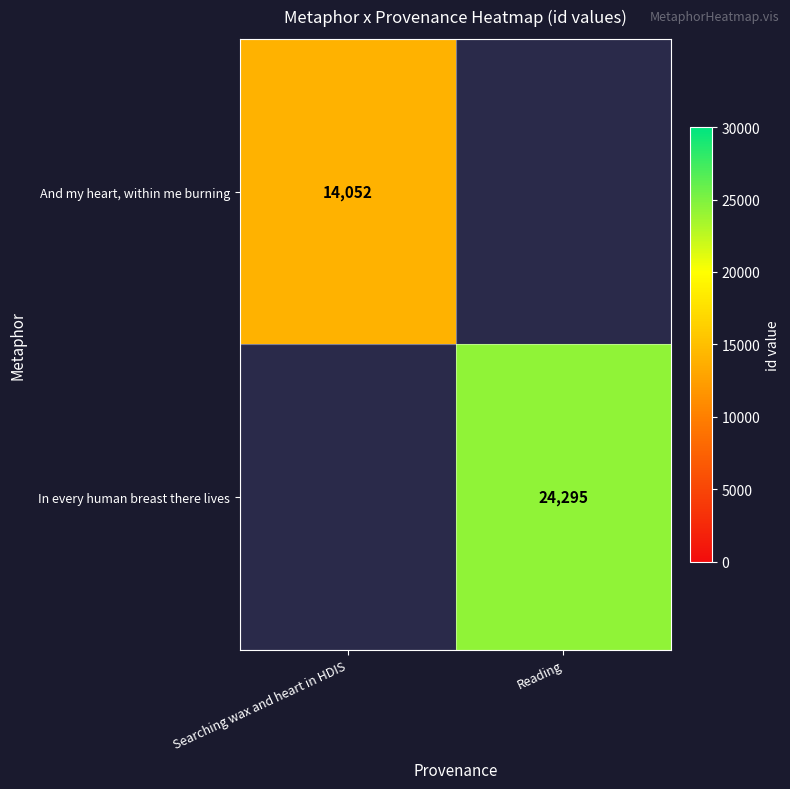

True or false: And my heart, within me burning has a value of 23424 at Searching wax and heart in HDIS.

False